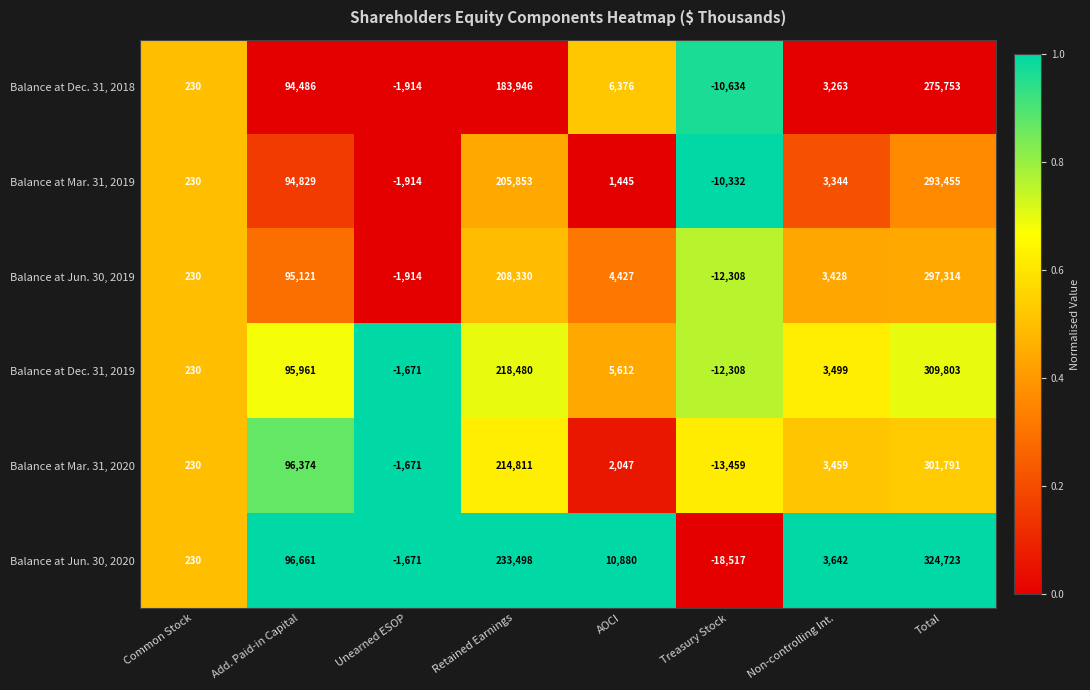

At which category is the sum across all series the highest?

Total